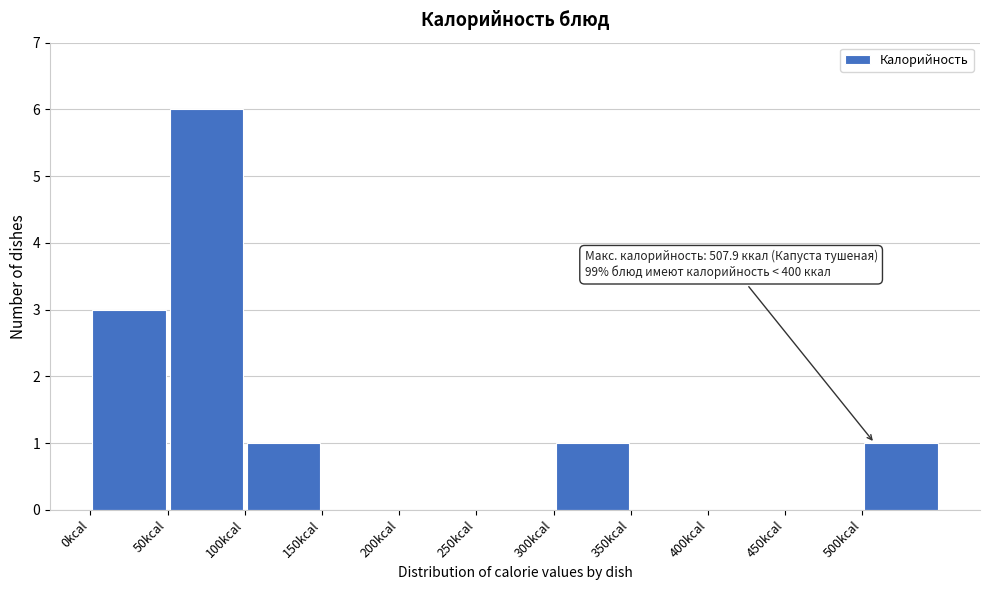

Which range on the x-axis has the tallest bar?

50 to 100